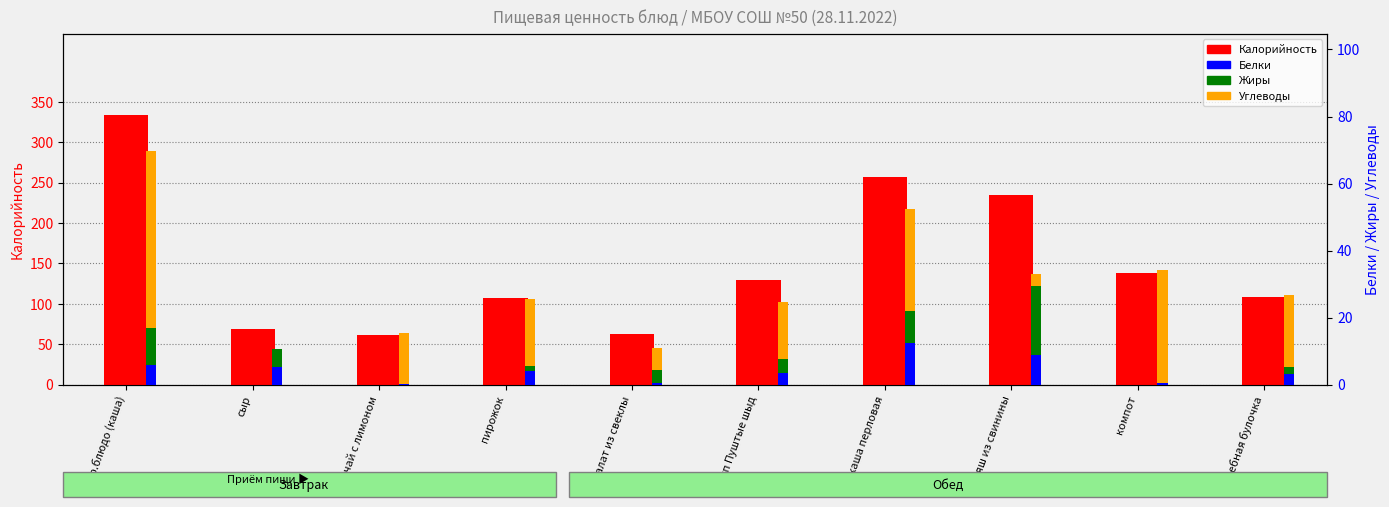

What is the difference between the second highest and second lowest values in the Углеводы series?

30.2